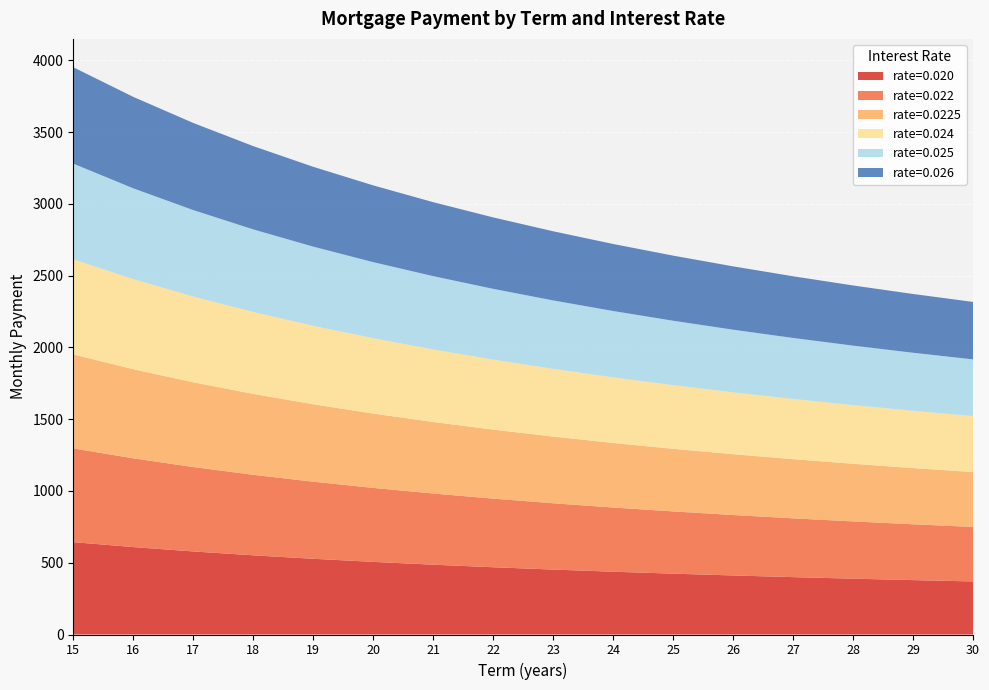

Reading right to left, list all the values displayed in this chart.

rate=0.020: 369.6	378.9	388.9	399.7	411.3	423.9	437.5	452.3	468.5	486.3	505.9	527.6	551.7	578.6	609.0	643.5
rate=0.022: 379.7	389.0	398.9	409.6	421.2	433.7	447.2	462.0	478.2	495.9	515.4	537.0	561.1	588.0	618.3	652.8
rate=0.0225: 382.2	391.5	401.4	412.1	423.6	436.1	449.7	464.5	480.6	498.3	517.8	539.4	563.5	590.4	620.7	655.1
rate=0.024: 389.9	399.1	409.0	419.7	431.2	443.6	457.1	471.8	487.9	505.6	525.0	546.6	570.6	597.5	627.7	662.1
rate=0.025: 395.1	404.3	414.1	424.7	436.2	448.6	462.1	476.8	492.8	510.5	529.9	551.4	575.4	602.2	632.5	666.8
rate=0.026: 400.3	409.5	419.3	429.9	441.3	453.7	467.1	481.8	497.8	515.4	534.8	556.3	580.2	607.0	637.2	671.5